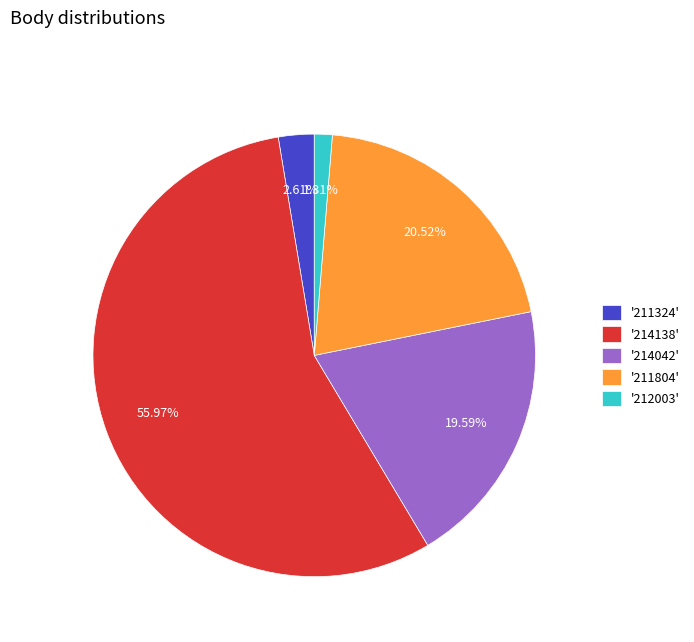

What is the smallest slice in the pie chart?

'212003'